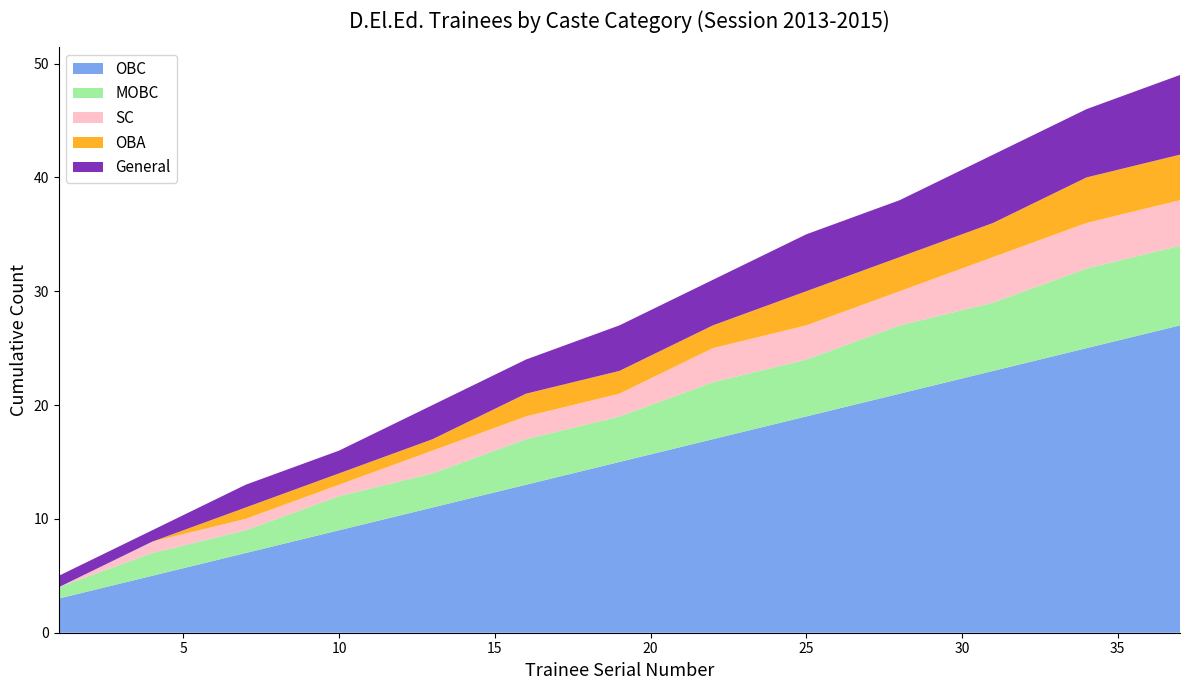

Reading left to right, transcribe all the data shown in this chart.

OBC: 1=3	4=5	7=7	10=9	13=11	16=13	19=15	22=17	25=19	28=21	31=23	34=25	37=27
MOBC: 1=1	4=2	7=2	10=3	13=3	16=4	19=4	22=5	25=5	28=6	31=6	34=7	37=7
SC: 1=0	4=1	7=1	10=1	13=2	16=2	19=2	22=3	25=3	28=3	31=4	34=4	37=4
OBA: 1=0	4=0	7=1	10=1	13=1	16=2	19=2	22=2	25=3	28=3	31=3	34=4	37=4
General: 1=1	4=1	7=2	10=2	13=3	16=3	19=4	22=4	25=5	28=5	31=6	34=6	37=7